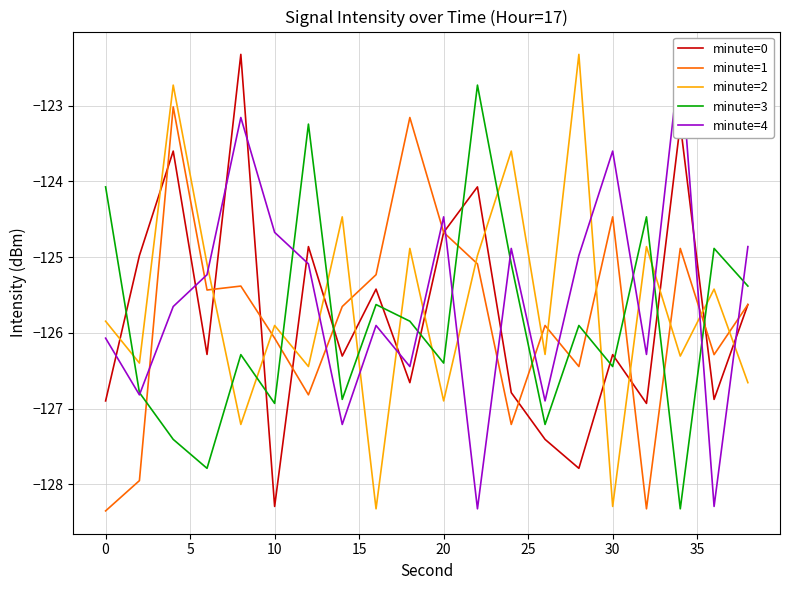

What is the difference between the maximum and minimum values in the minute=3 series?

5.6